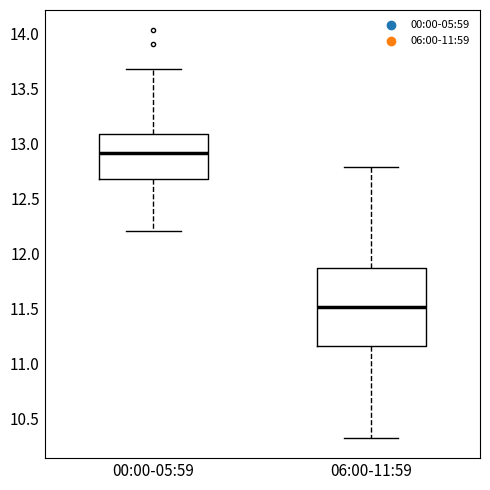

Where does the upper whisker of the box for 00:00-05:59 end on the y-axis? The values are not printed on the chart, so give them approximately, as read against the axis.

13.70